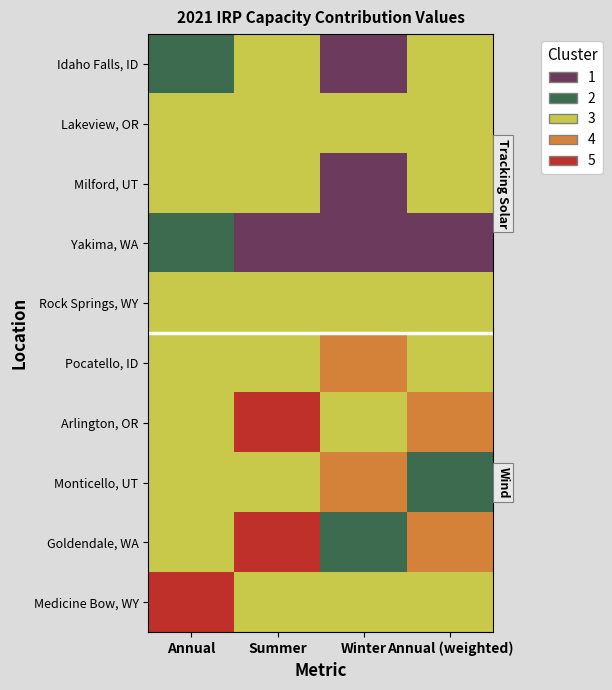

Which series has the largest range (max minus min)?

Goldendale, WA